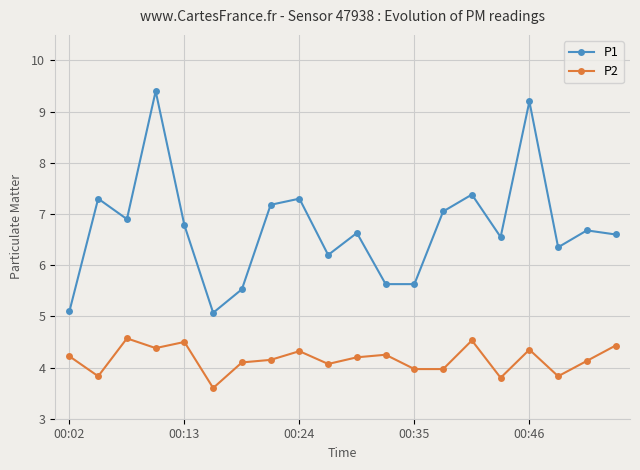

What is the value of the P2 point at the 15th from the left?

4.5